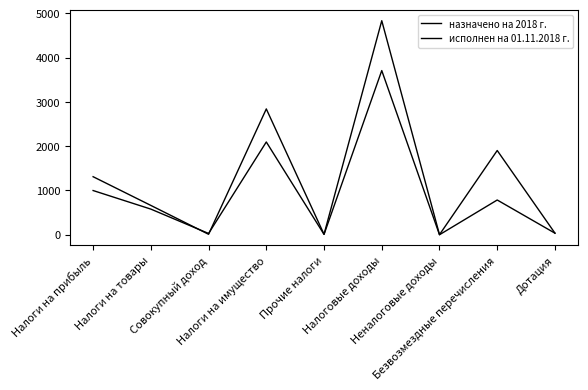

Which series has the widest spread of values?

назначено на 2018 г.